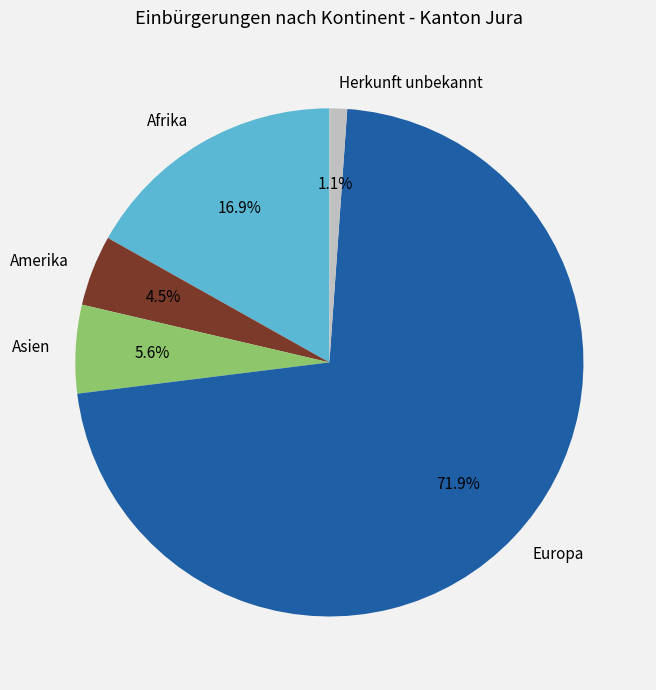

To the nearest percent, what percentage of the pie is Europa?

72%